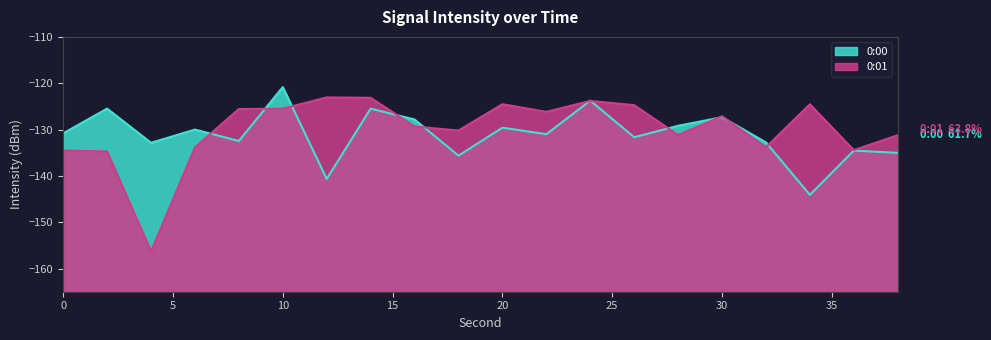

Where is the first local minimum for 0:01?

4